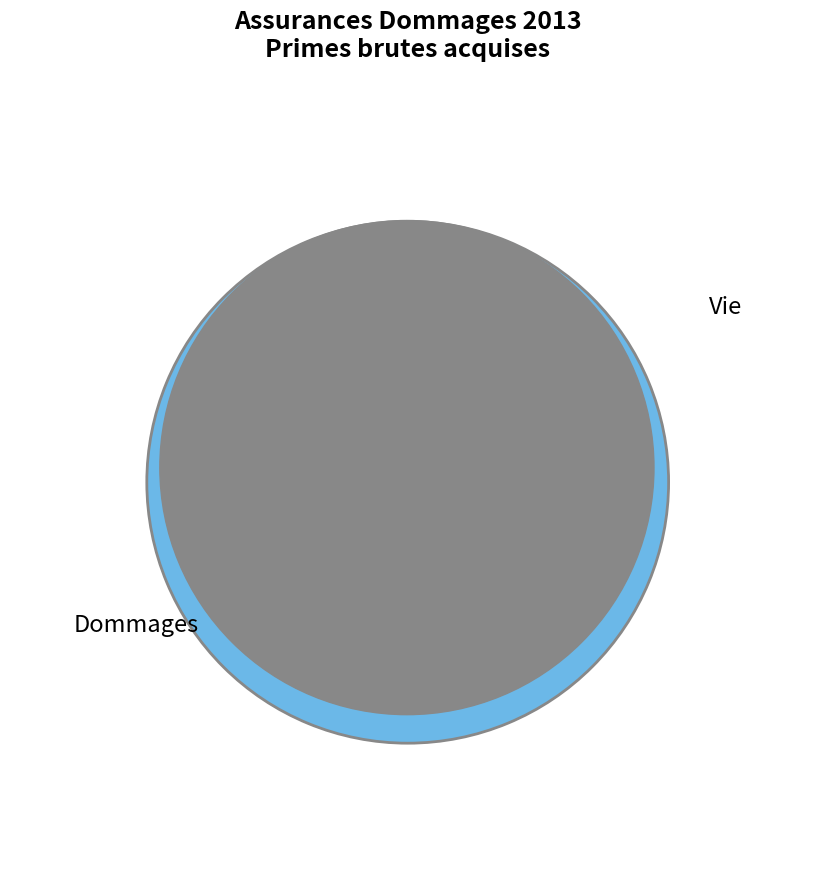

How many segments does this pie chart have?

2